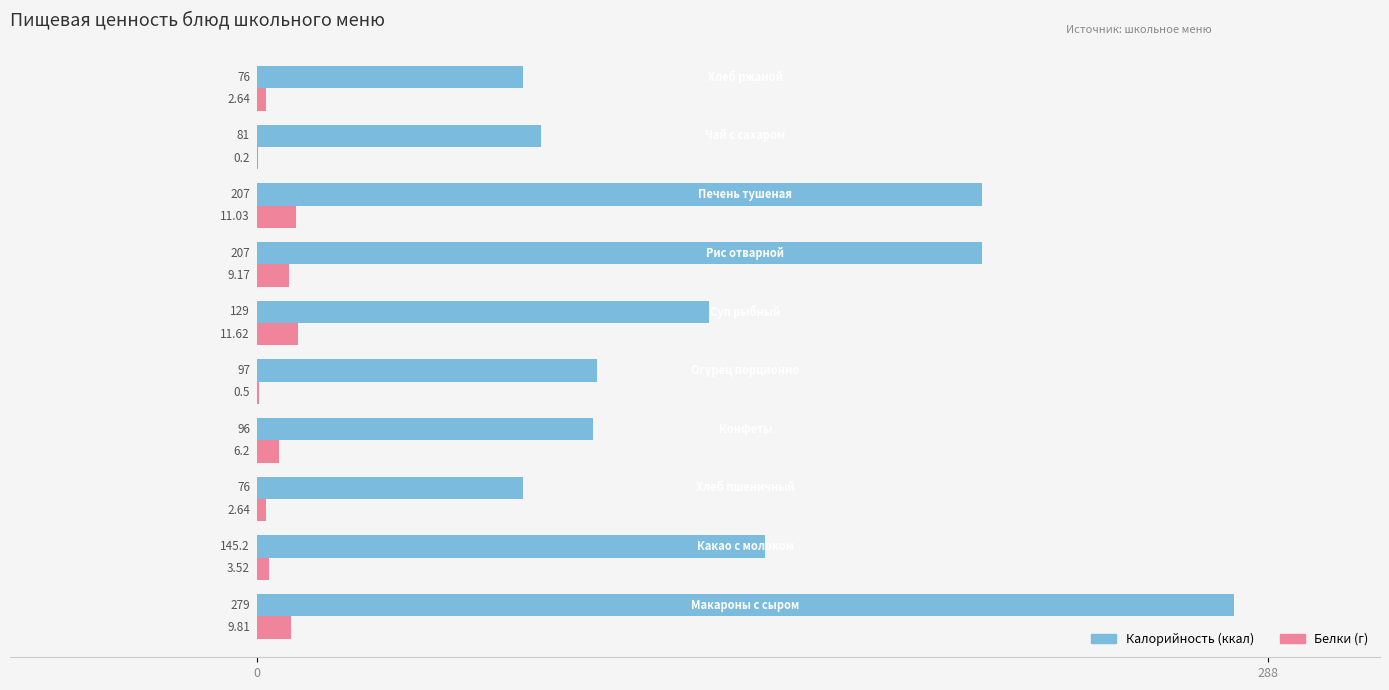

How many distinct data groups are displayed?

2